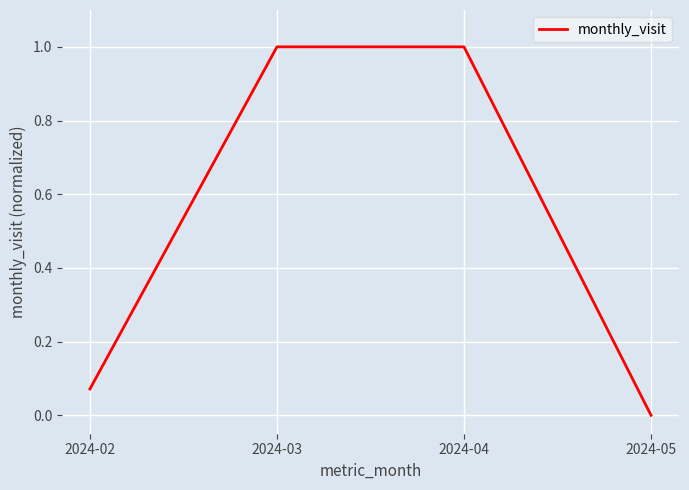

What is the greatest value displayed?

1.0